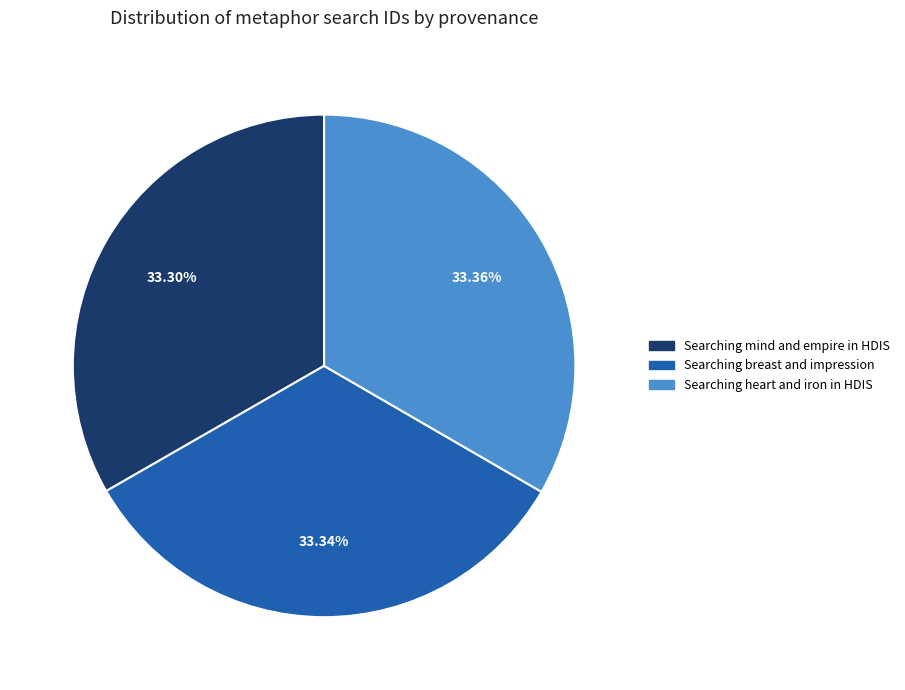

Do Searching mind and empire in HDIS and Searching heart and iron in HDIS together represent more than half of the pie?

Yes